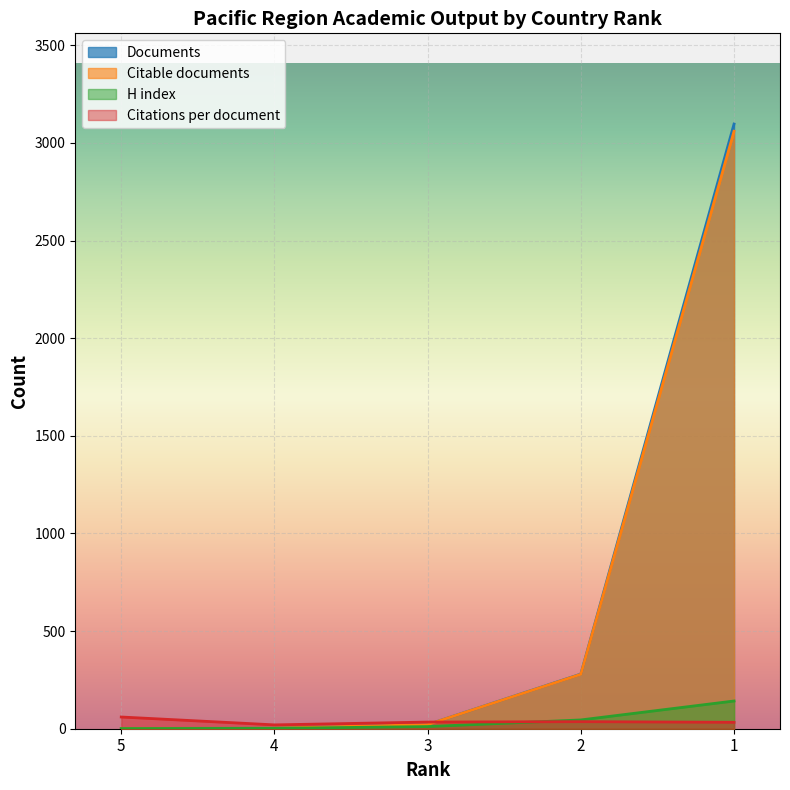

At which label does Documents reach its peak?

1